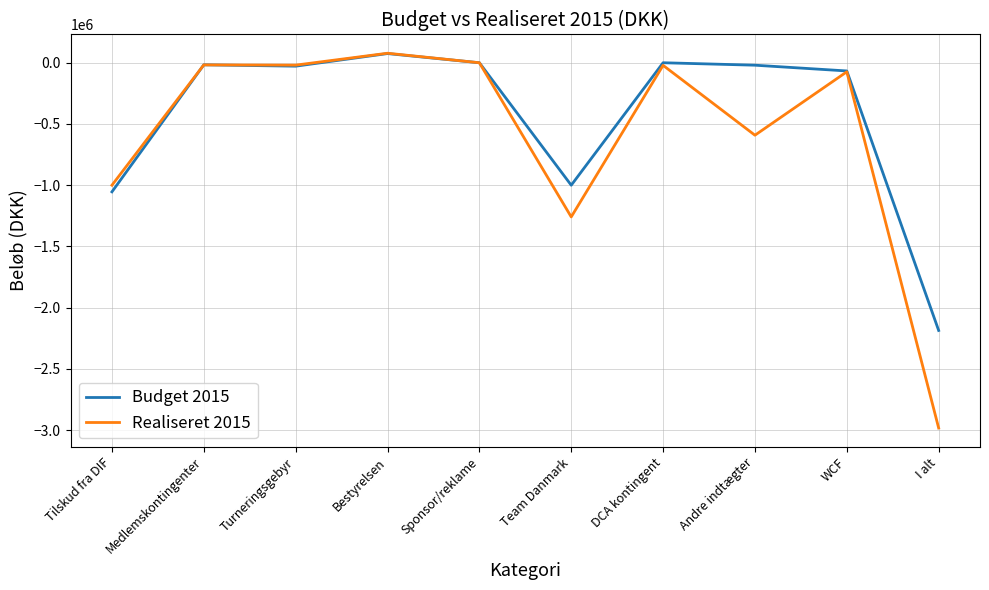

How many values in the Budget 2015 series exceed -20000?

4